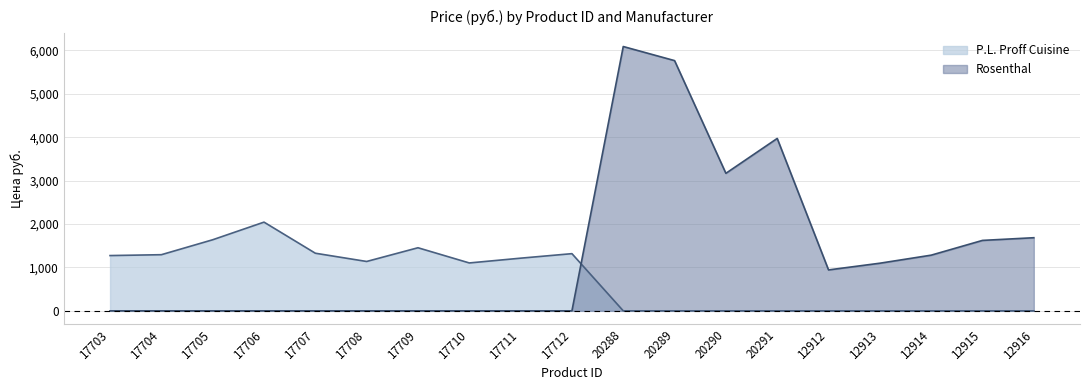

Is it true that P.L. Proff Cuisine equals 0.0 at 12914?

True